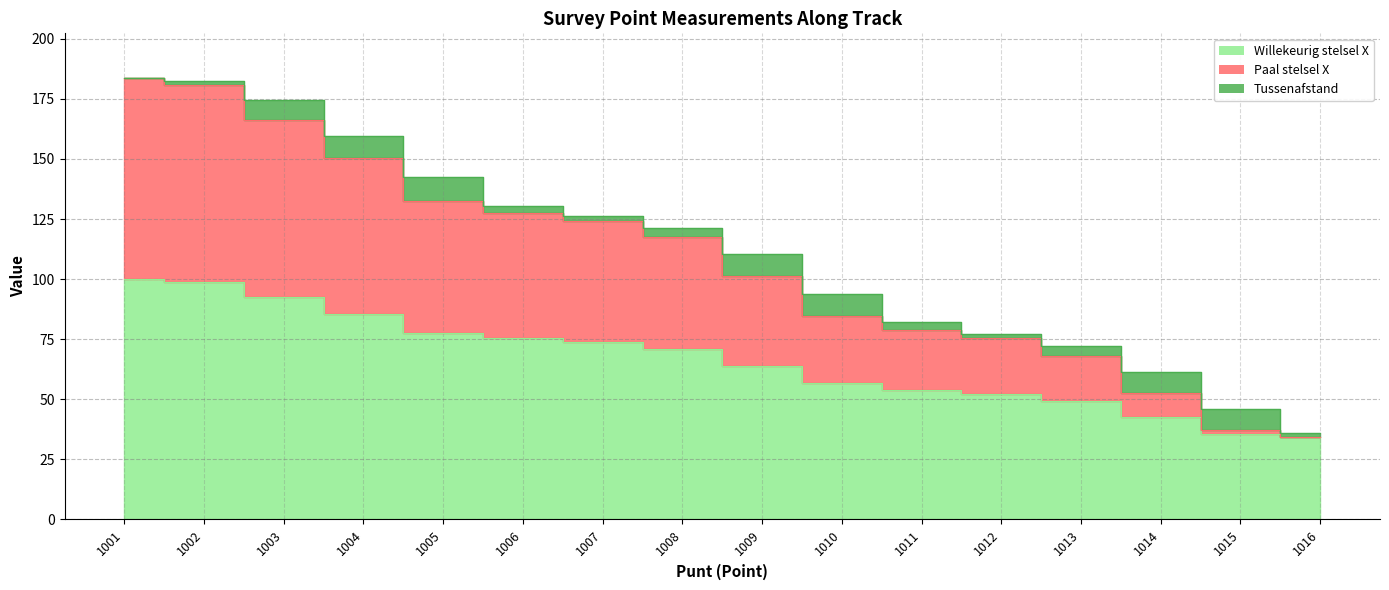

True or false: Paal stelsel X and Willekeurig stelsel X intersect in this chart.

False